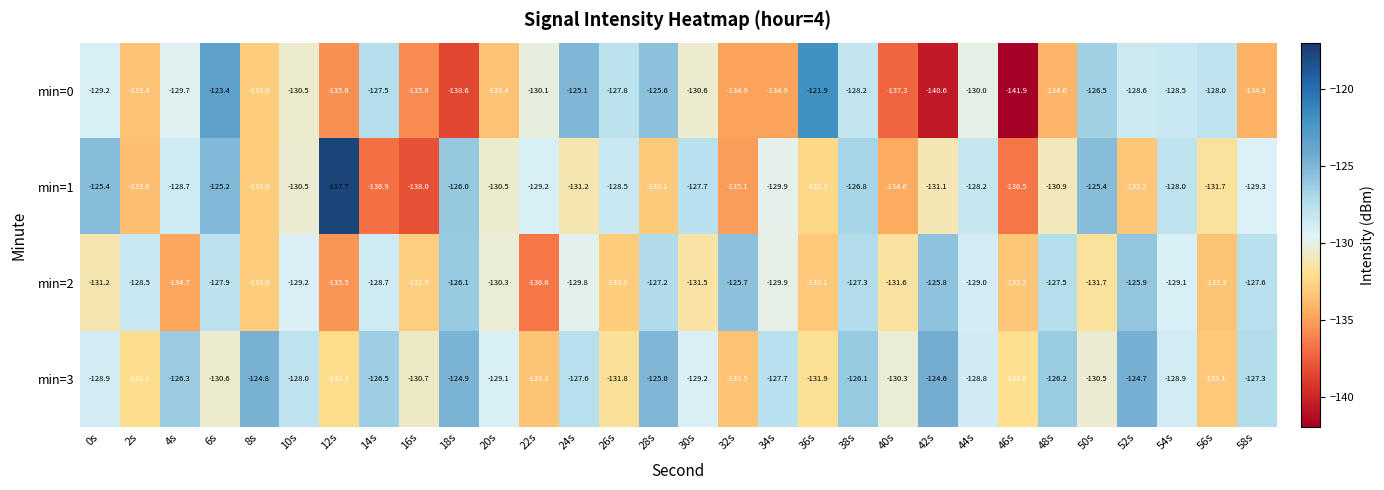

What is the difference between the min=2 values at 18s and 20s?

4.2